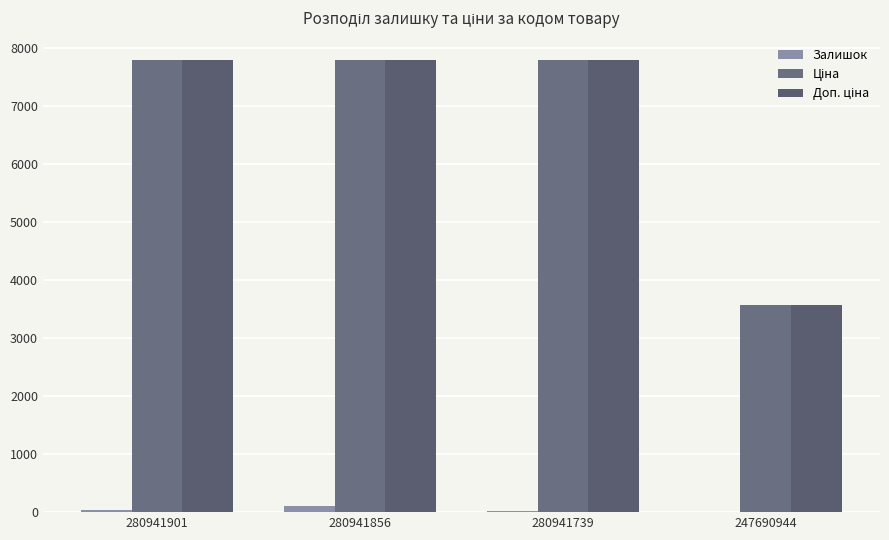

True or false: Ціна has a value of 6325.2 at 247690944.

False